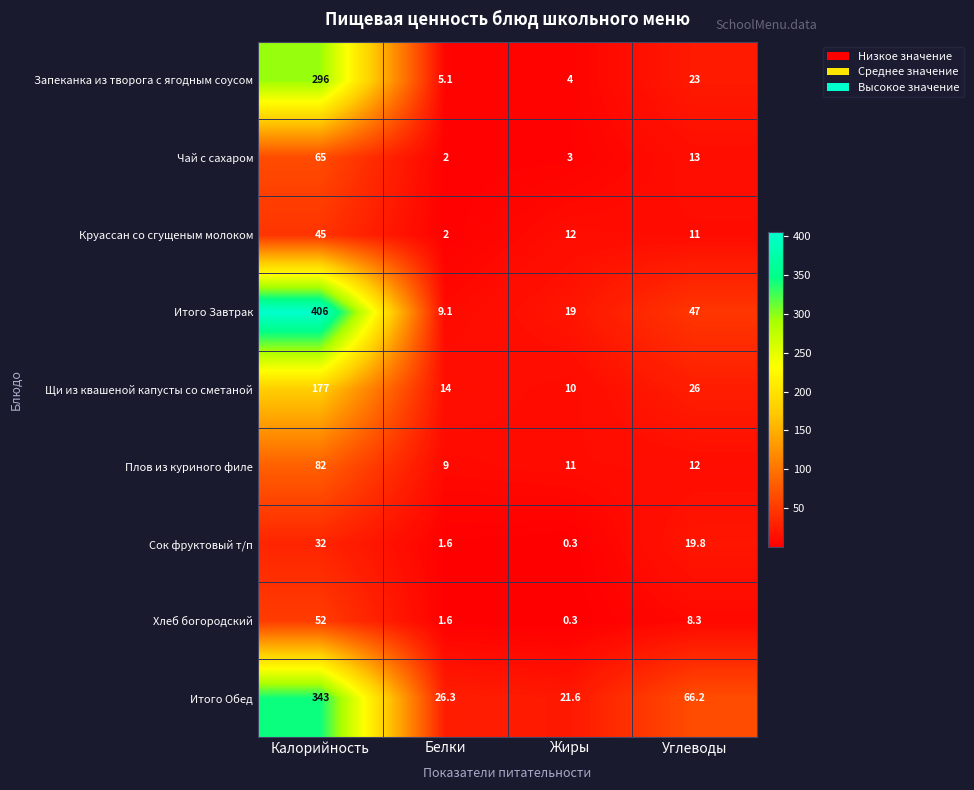

Which series has the largest range (max minus min)?

Итого Завтрак